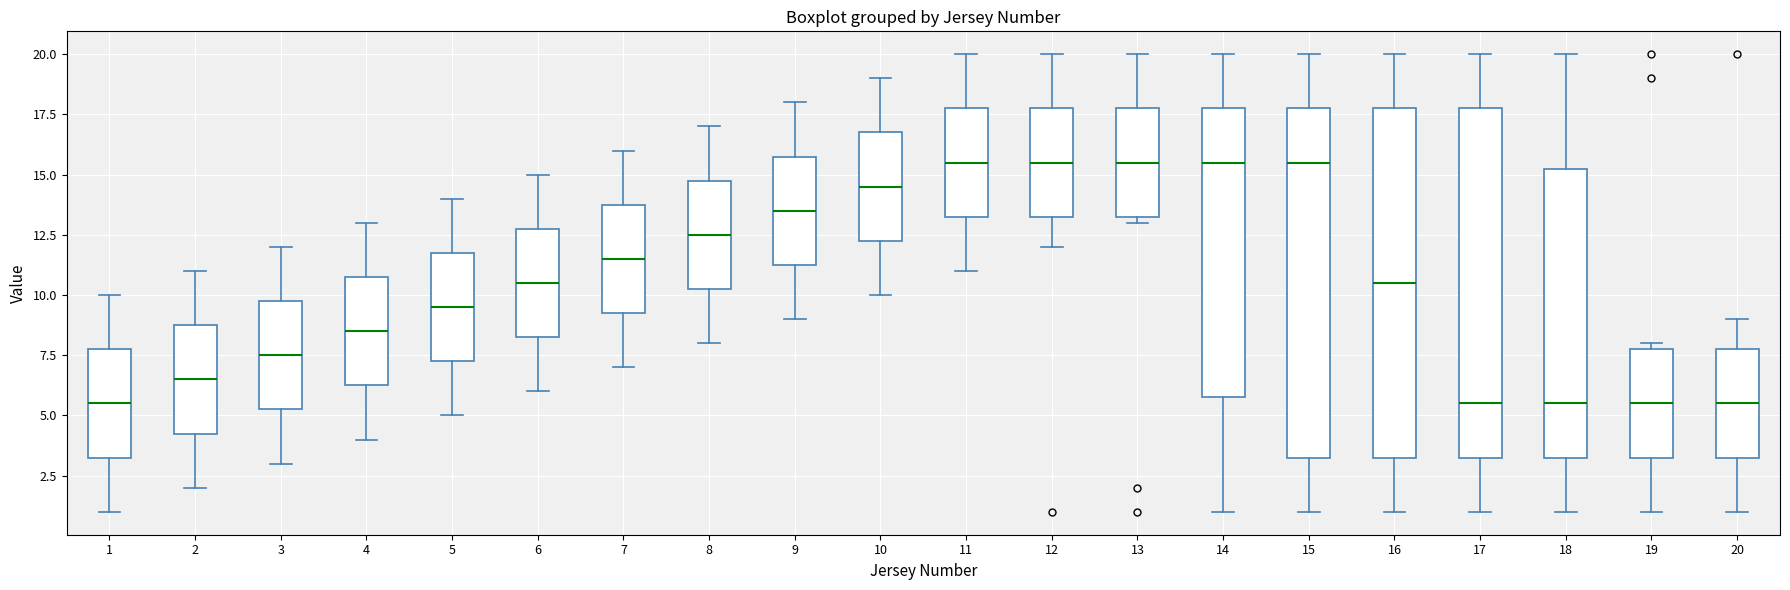

Where is the lower edge of the box at x = 7 on the y-axis? The values are not printed on the chart, so give them approximately, as read against the axis.

9.5